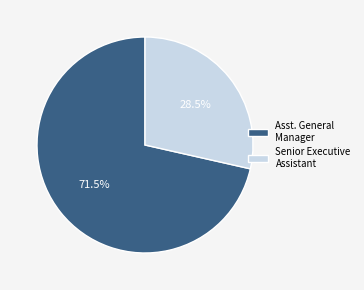

Which category has the smallest portion of the pie?

Senior Executive Assistant